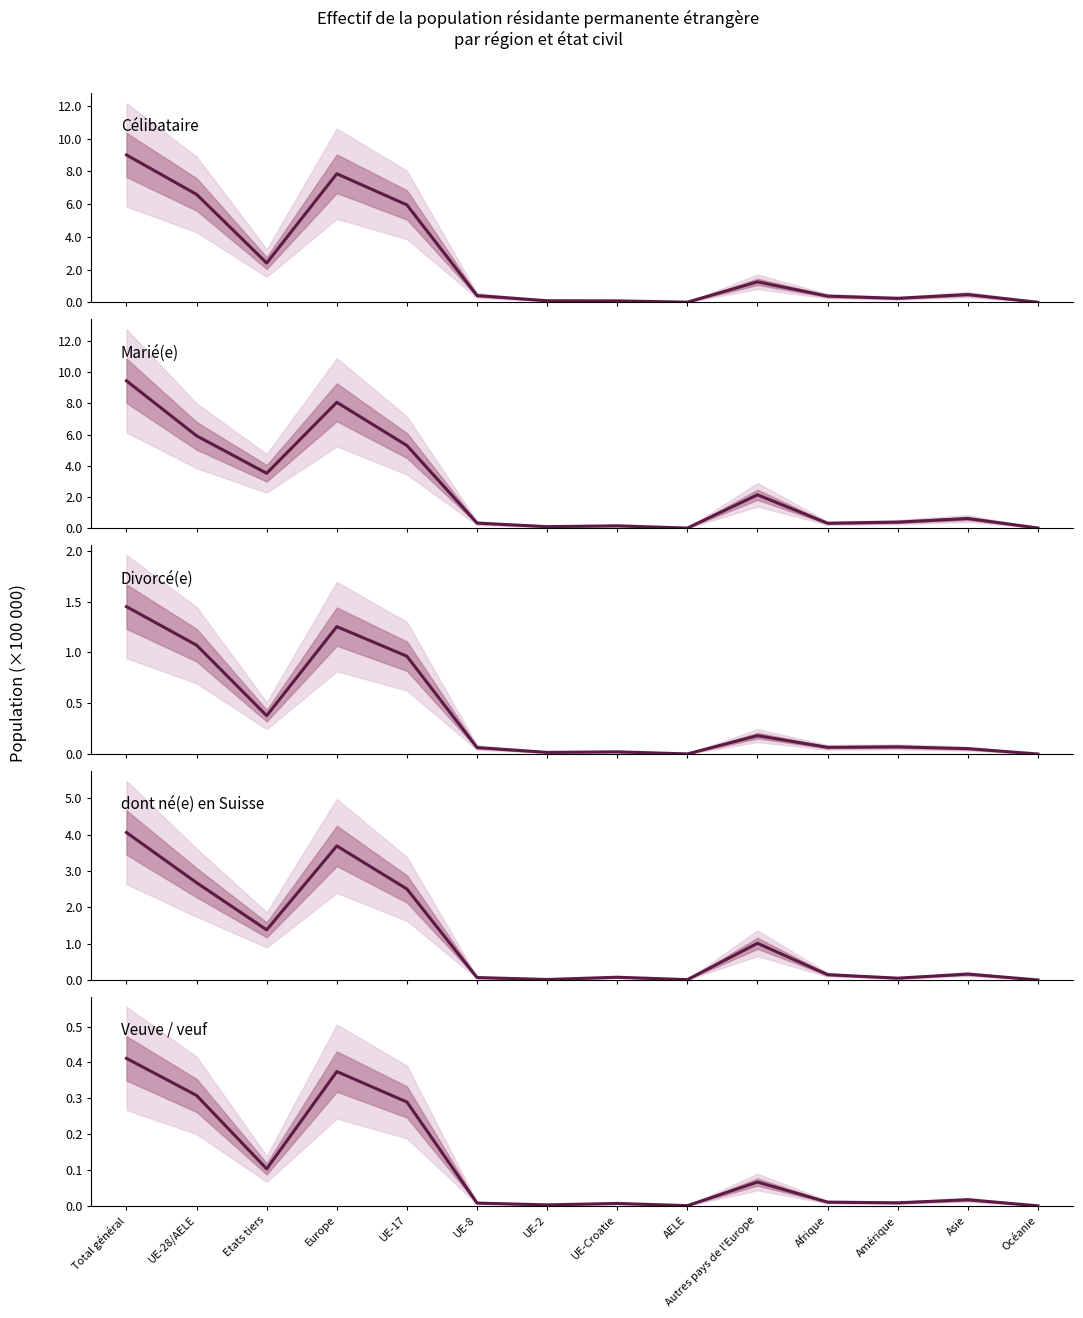

List the labels in order of Marié(e) value, smallest first.

AELE, Océanie, UE-2, UE-Croatie, Afrique, UE-8, Amérique, Asie, Autres pays de l'Europe, Etats tiers, UE-17, UE-28/AELE, Europe, Total général